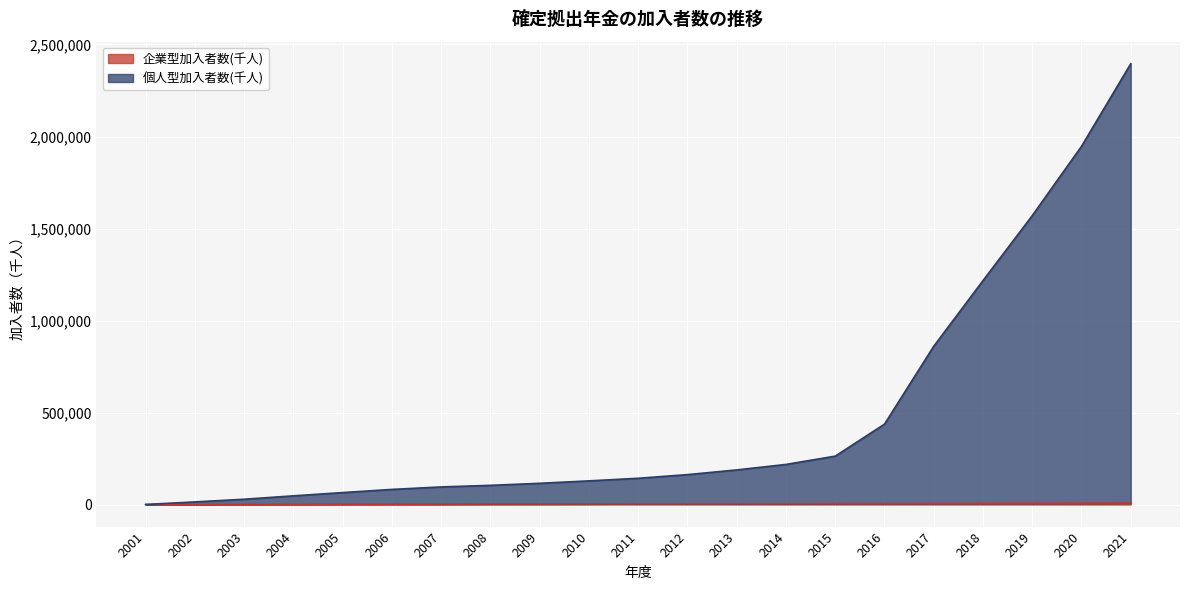

Which category has the lowest value across all series?

2001